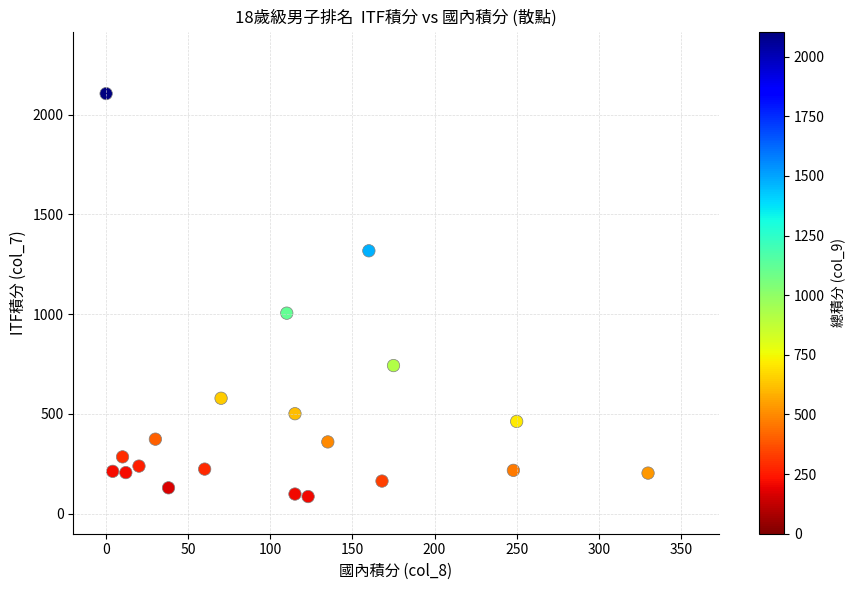

What Y value in the scatter plot is closest to 1095?

1005.0